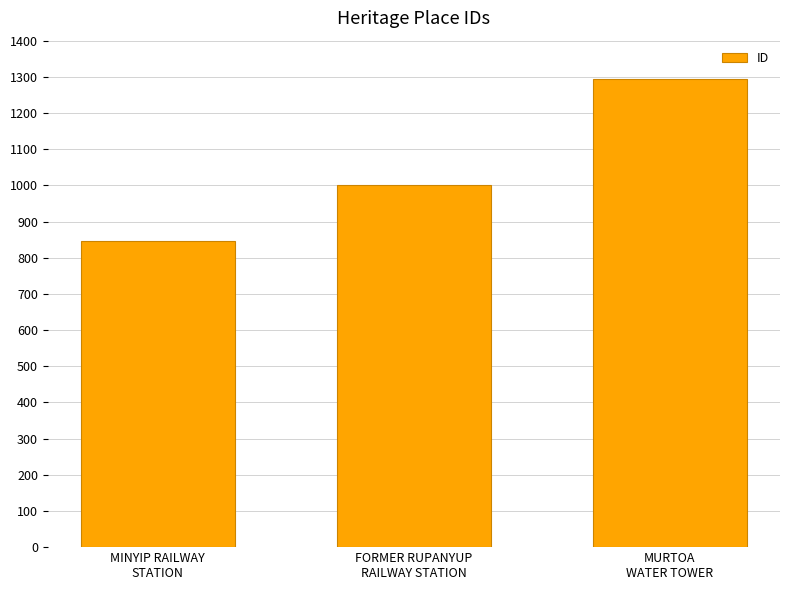

List the labels in order of value, smallest first.

MINYIP RAILWAY
STATION, FORMER RUPANYUP
RAILWAY STATION, MURTOA
WATER TOWER